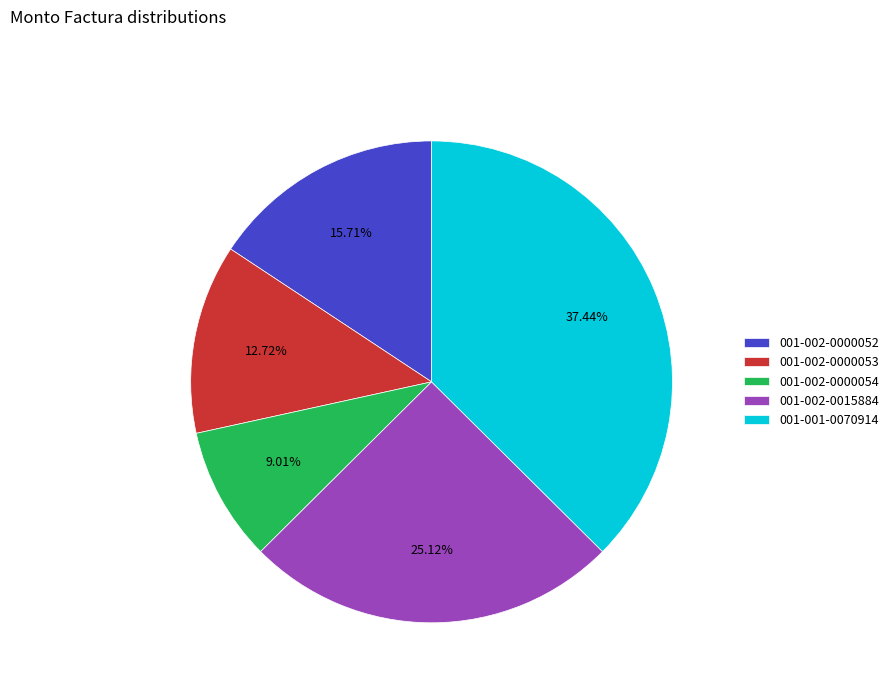

Between 001-002-0000053 and 001-002-0000052, which is larger?

001-002-0000052